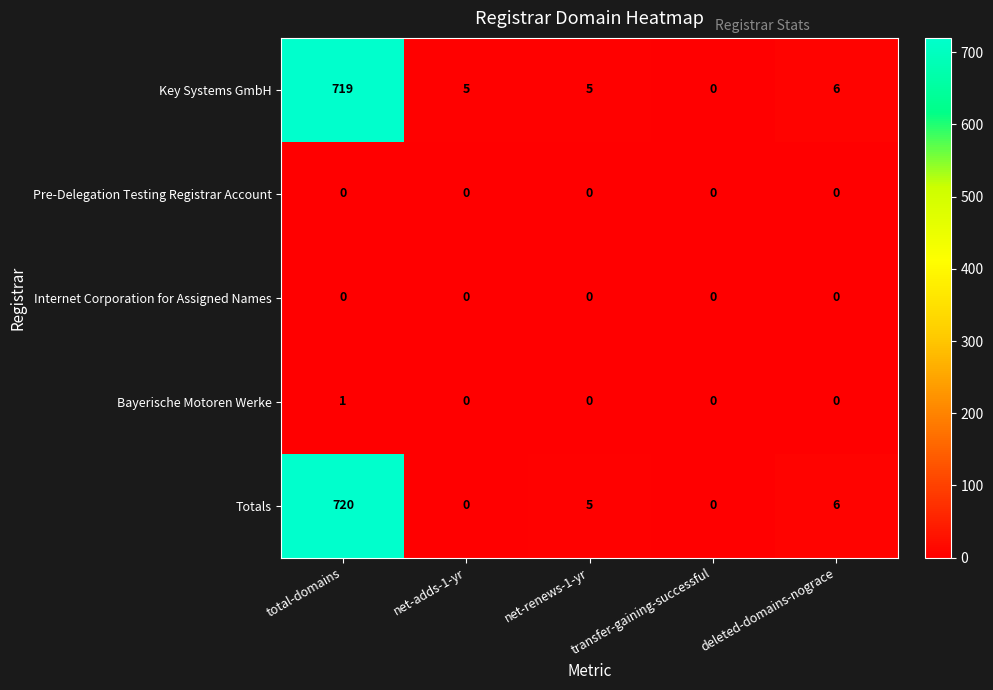

What is the difference between the maximum and minimum values in the Totals series?

720